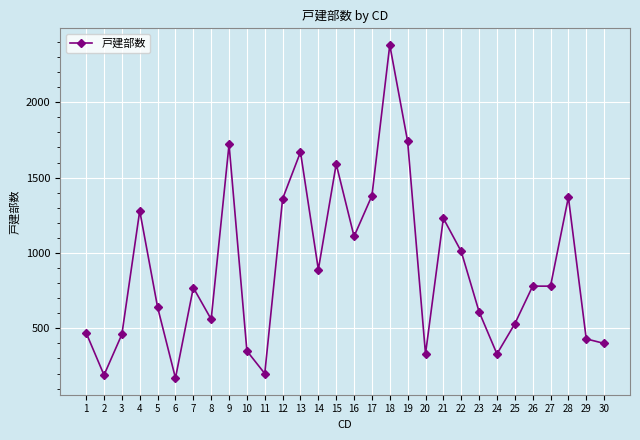

At which category does the data reach its first local valley?

2